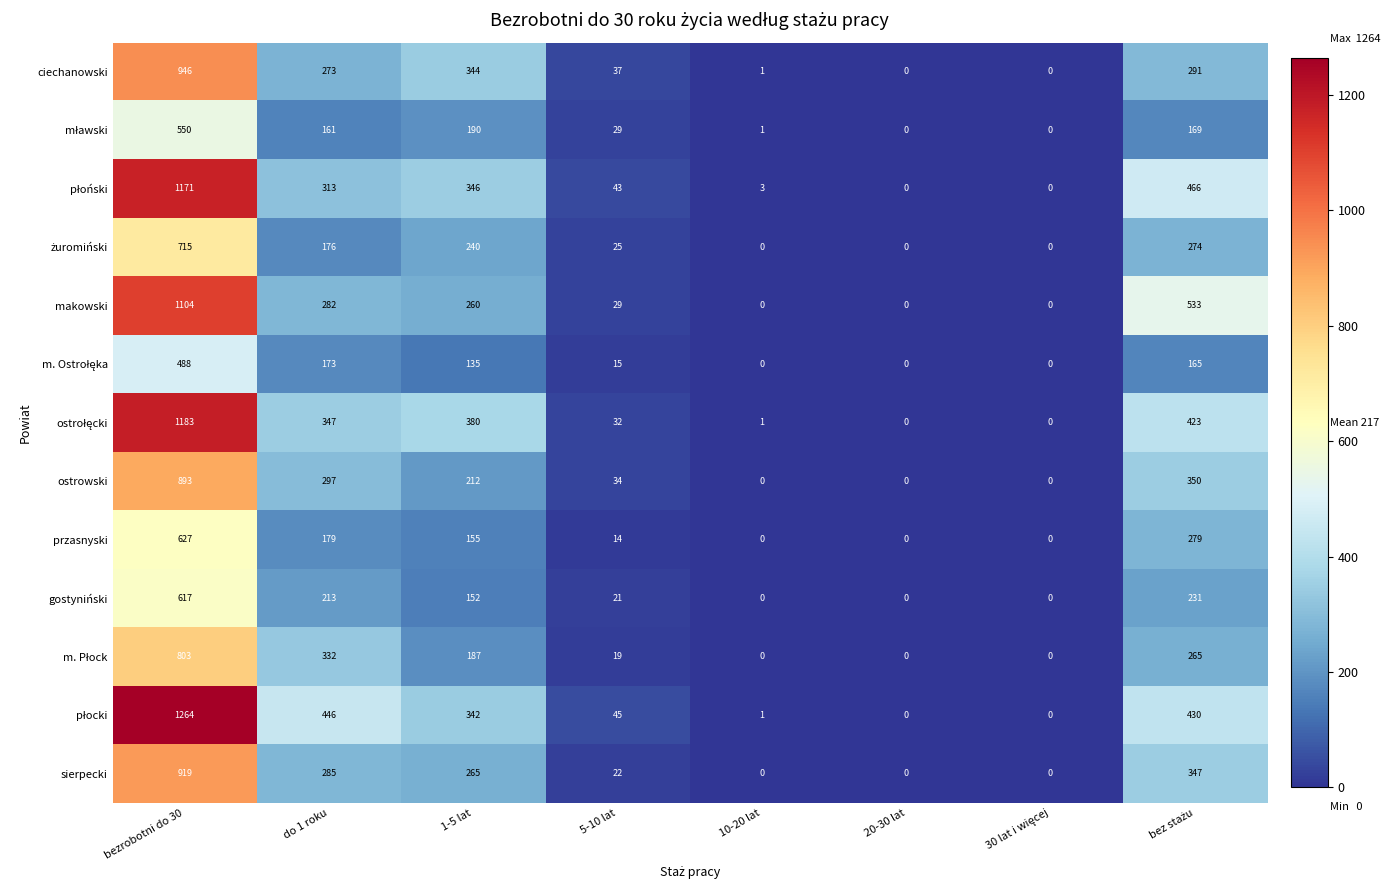

What is the difference between the maximum and minimum values in the makowski series?

1104